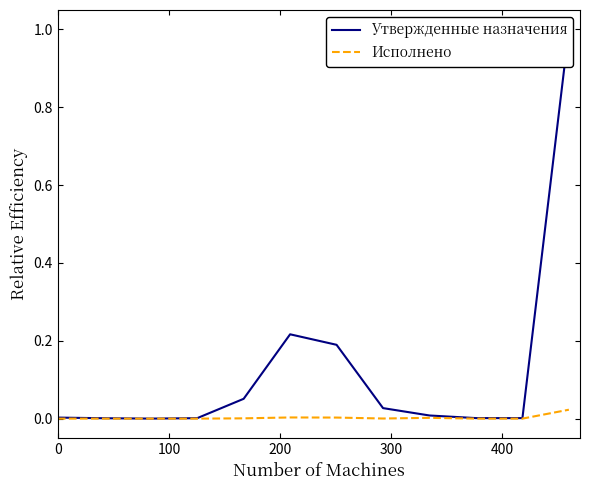

Which series has the widest spread of values?

Утвержденные назначения